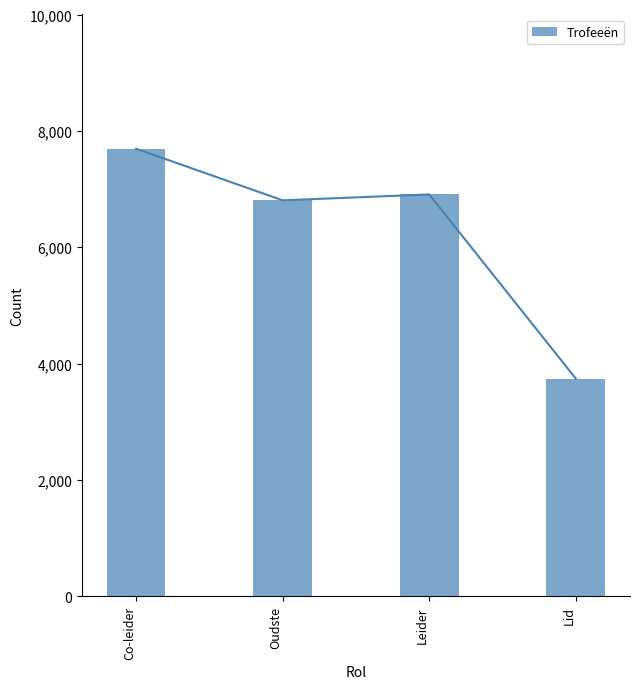

The chart shows a value of 1838.0 at Oudste. True or false?

False